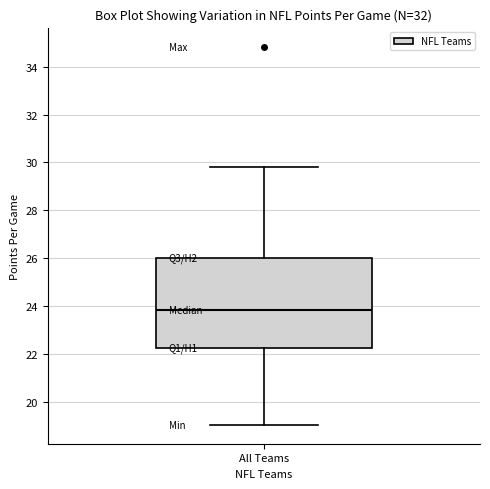

Read this box plot against the y-axis: the position of the median line, the range covered by the box, and the ends of both whiskers. The values are not printed on the chart, so give them approximately, as read against the axis.

median 23.8, box 22.2 to 26.0, whiskers 19.0 to 29.8